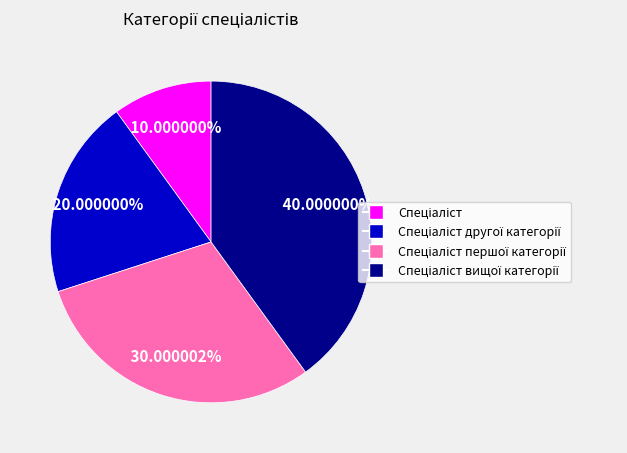

Is there any slice that represents more than half of the pie?

No